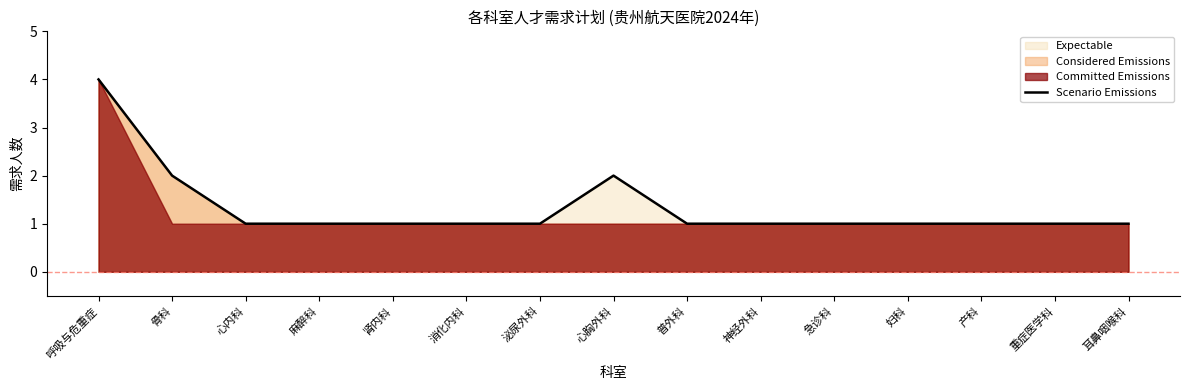

What is the sum of the values at 骨科 and 呼吸与危重症?

6